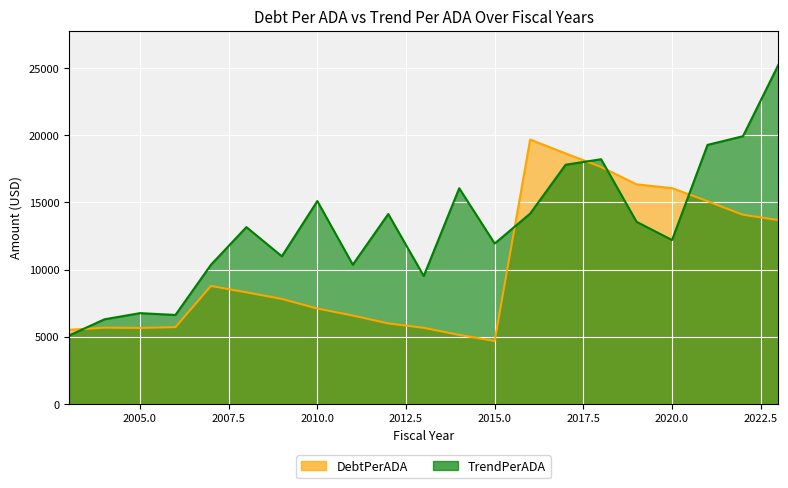

The TrendPerADA series shows 2161.4 at 2004. True or false?

False